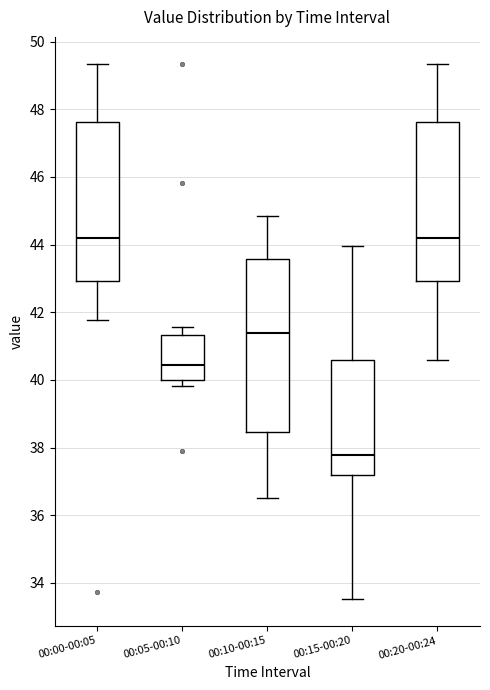

Reading left to right, read every box against the y-axis: the position of its median line, the range the box covers, and the ends of its whiskers. The values are not printed on the chart, so give them approximately, as read against the axis.

00:00-00:05: median 44.2, box 43.0 to 47.6, whiskers 41.8 to 49.4
00:05-00:10: median 40.4, box 40.0 to 41.4, whiskers 39.8 to 41.6
00:10-00:15: median 41.4, box 38.4 to 43.6, whiskers 36.6 to 44.8
00:15-00:20: median 37.8, box 37.2 to 40.6, whiskers 33.6 to 44.0
00:20-00:24: median 44.2, box 43.0 to 47.6, whiskers 40.6 to 49.4